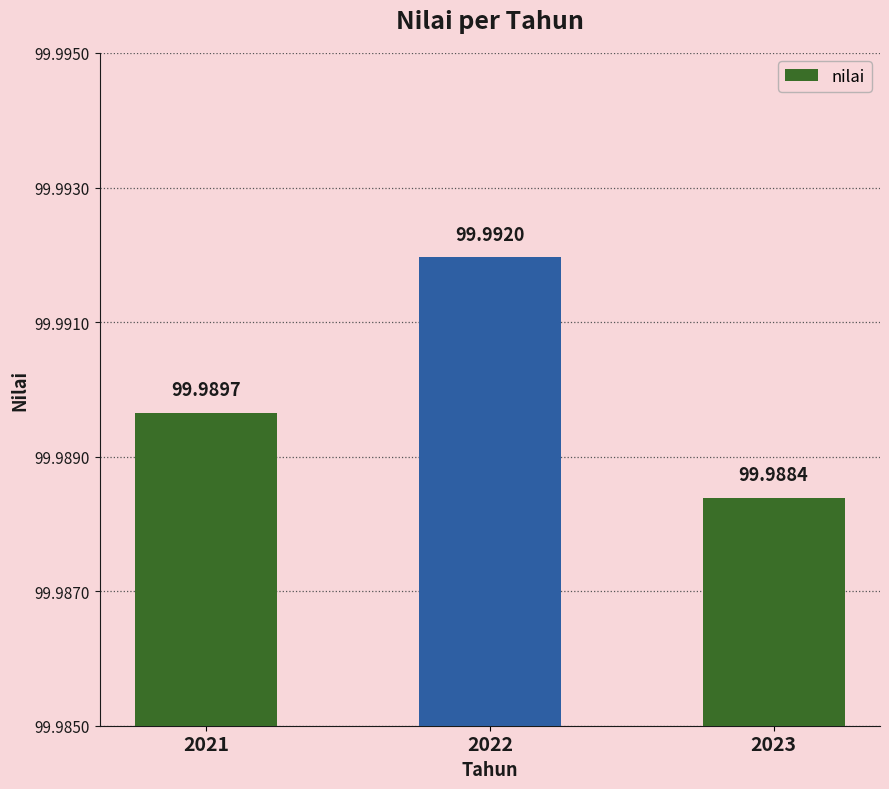

What value does the data have at 2023?

100.0